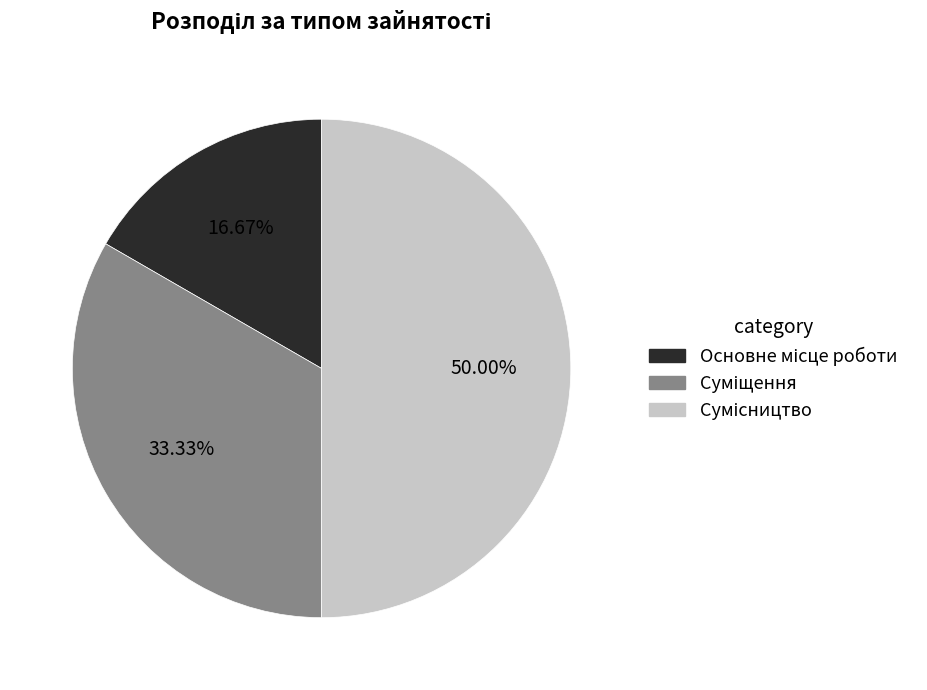

To the nearest percent, what percentage of the pie is Суміщення?

33%